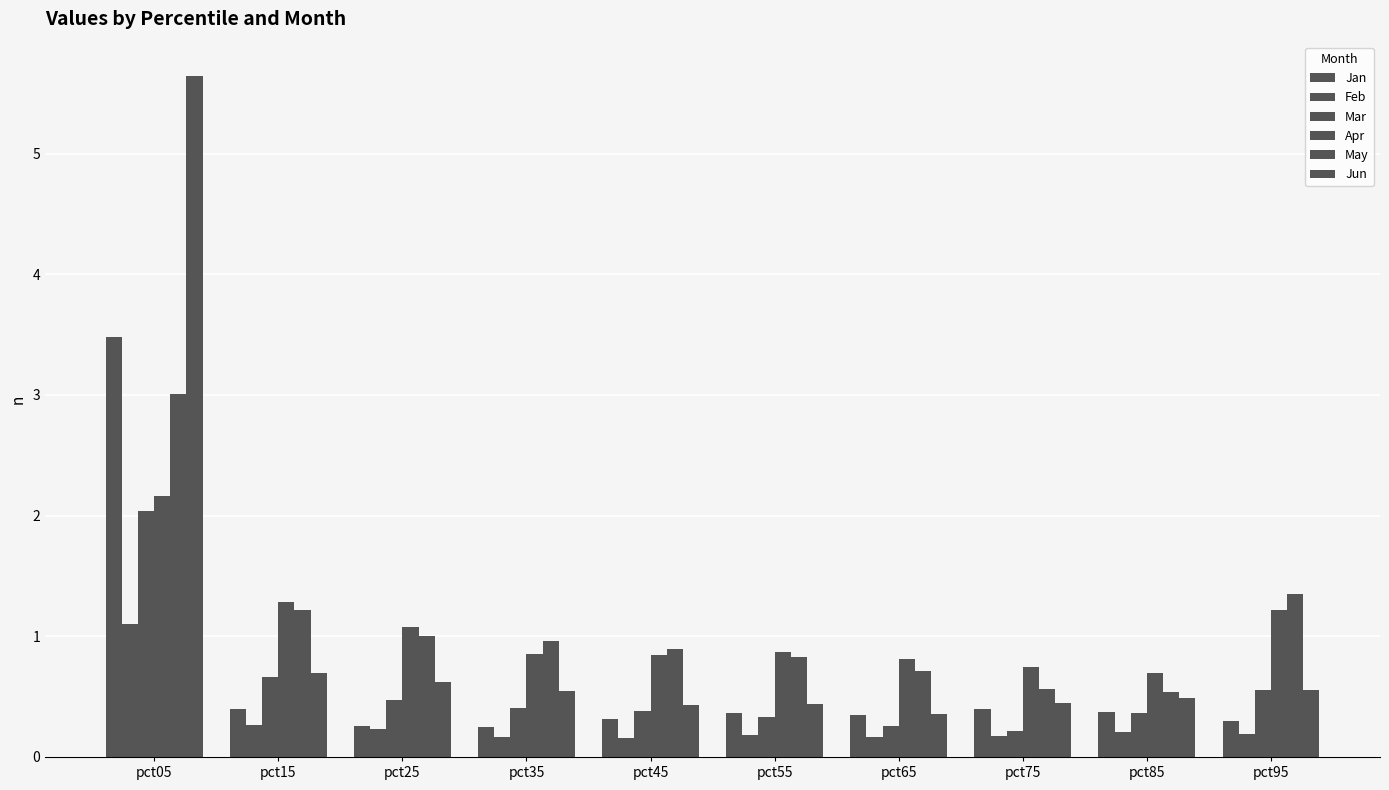

Reading right to left, transcribe all the data shown in this chart.

Jan: 0.3	0.4	0.4	0.4	0.4	0.3	0.2	0.3	0.4	3.5
Feb: 0.2	0.2	0.2	0.2	0.2	0.2	0.2	0.2	0.3	1.1
Mar: 0.6	0.4	0.2	0.3	0.3	0.4	0.4	0.5	0.7	2.0
Apr: 1.2	0.7	0.7	0.8	0.9	0.8	0.9	1.1	1.3	2.2
May: 1.4	0.5	0.6	0.7	0.8	0.9	1.0	1.0	1.2	3.0
Jun: 0.6	0.5	0.4	0.4	0.4	0.4	0.5	0.6	0.7	5.6